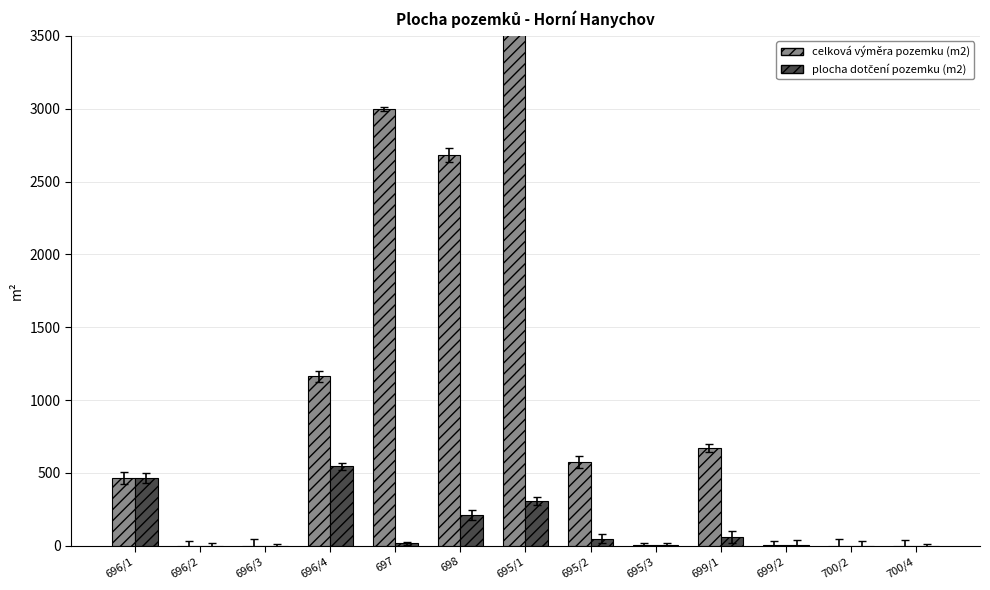

At how many categories does at least one series exceed 49?

7